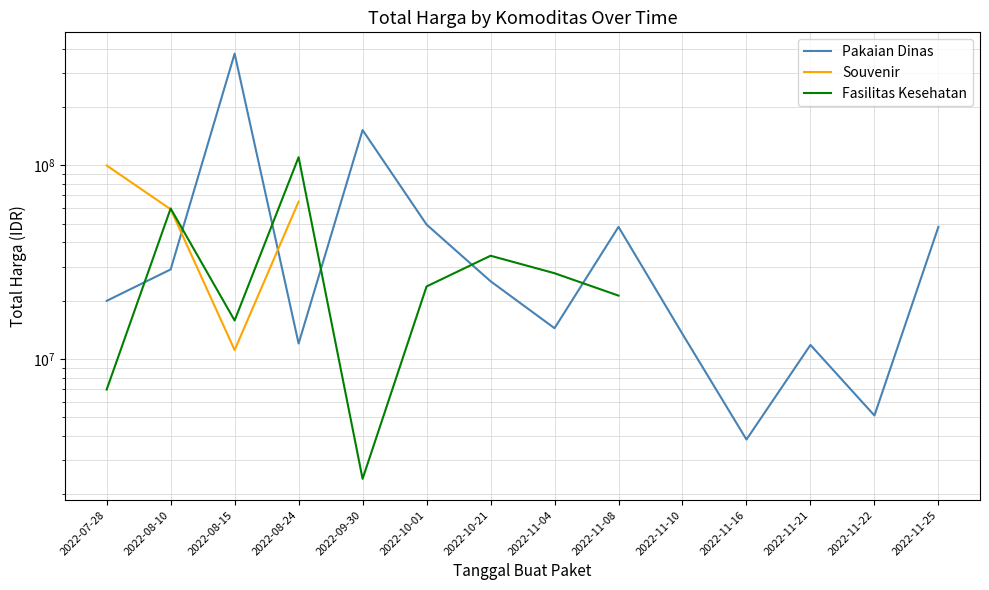

Which has a higher value, 2022-08-24 or 2022-11-08?

2022-11-08